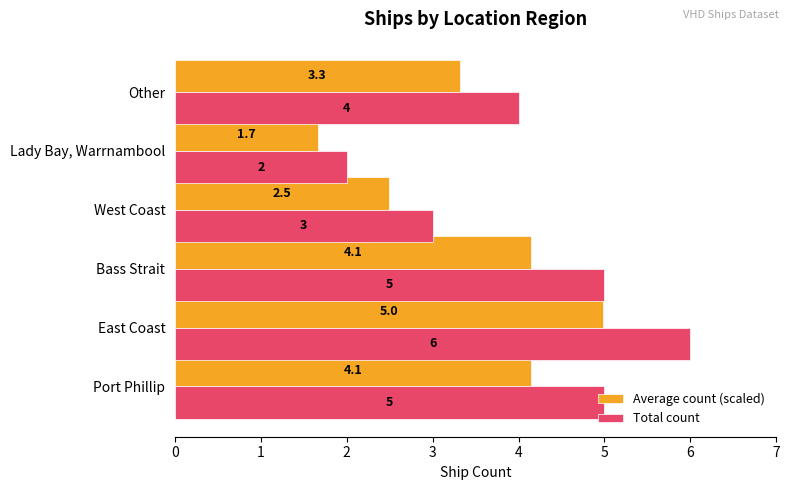

Between East Coast and West Coast, which series saw the biggest shift?

Total count